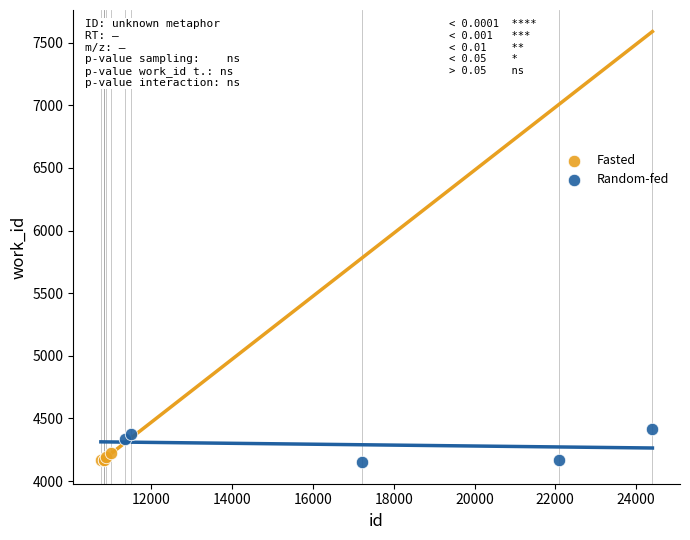

Which series contains the highest Y value?

Random-fed